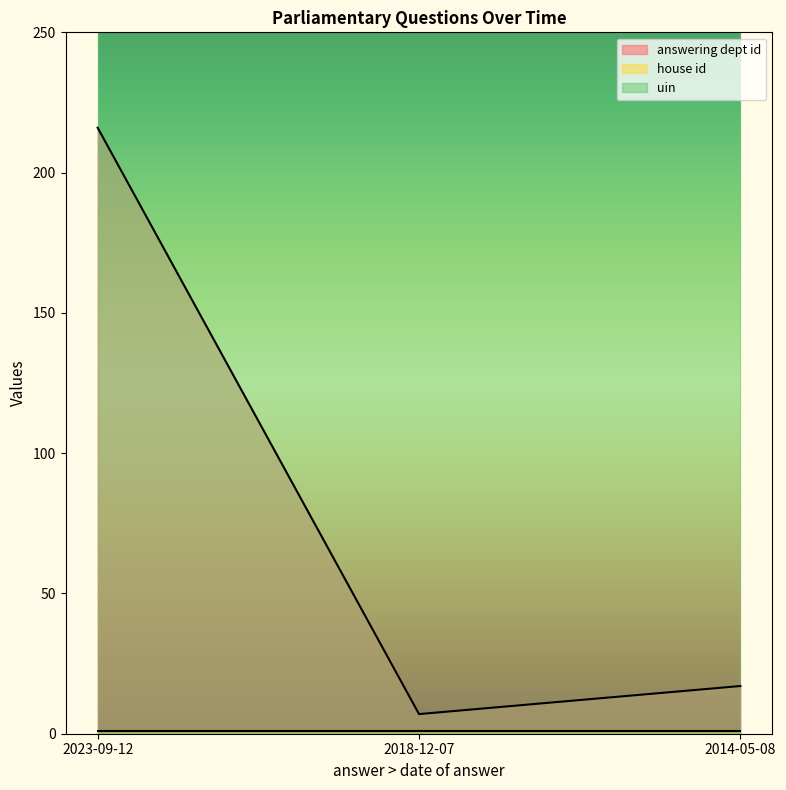

What is the total value across all series at 2018-12-07?

197331